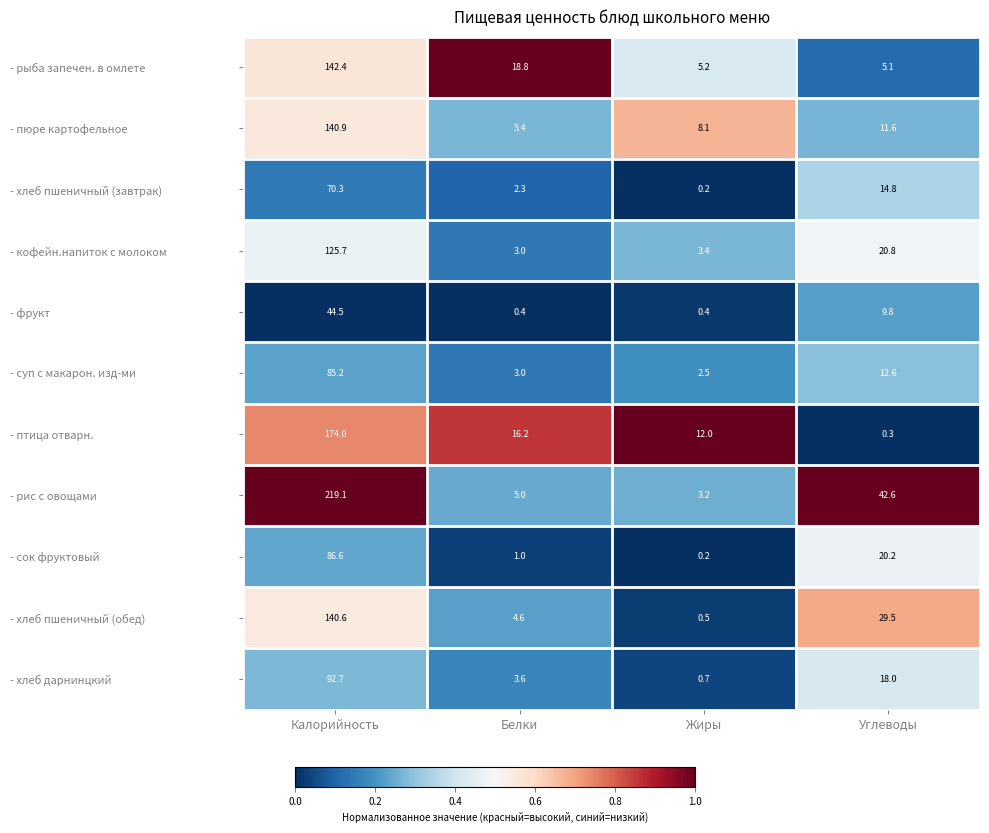

Which series has the largest total across all categories?

- рис с овощами